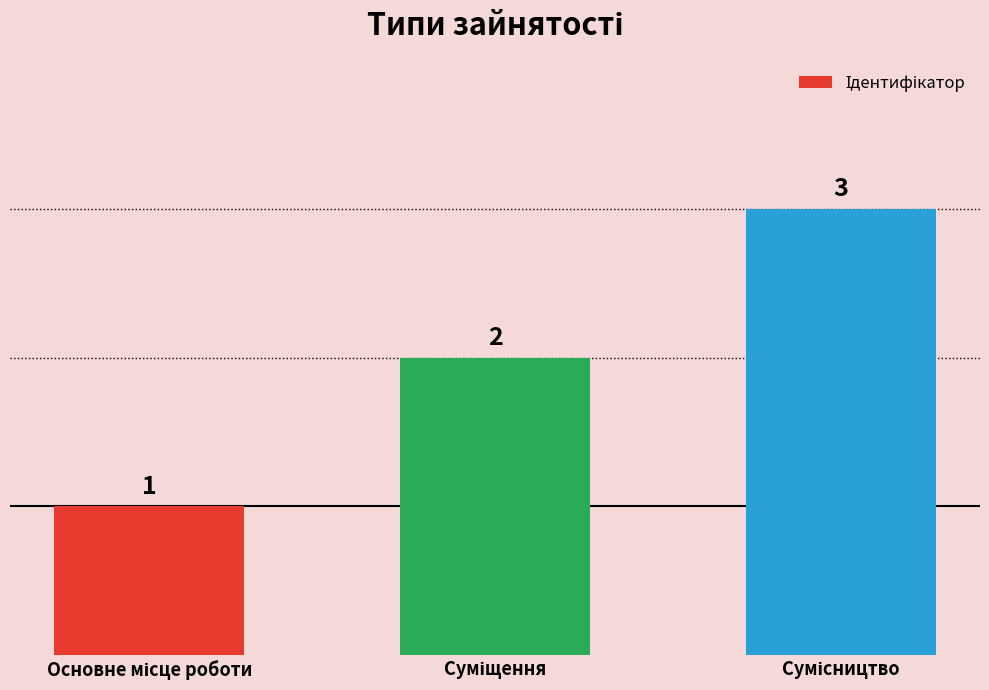

How many values are between 1 and 3?

3